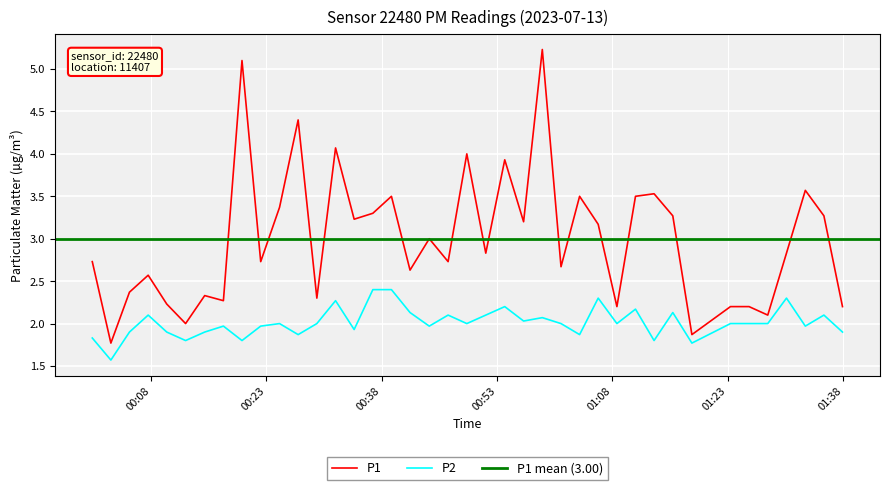

In P1, how many points are lower than both neighbors (excluding endpoints)?

14